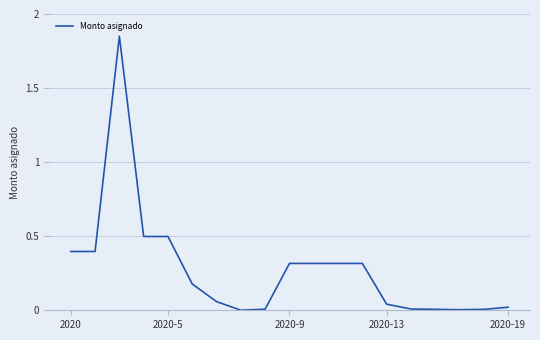

Does the chart display data point markers on the line(s)?

No